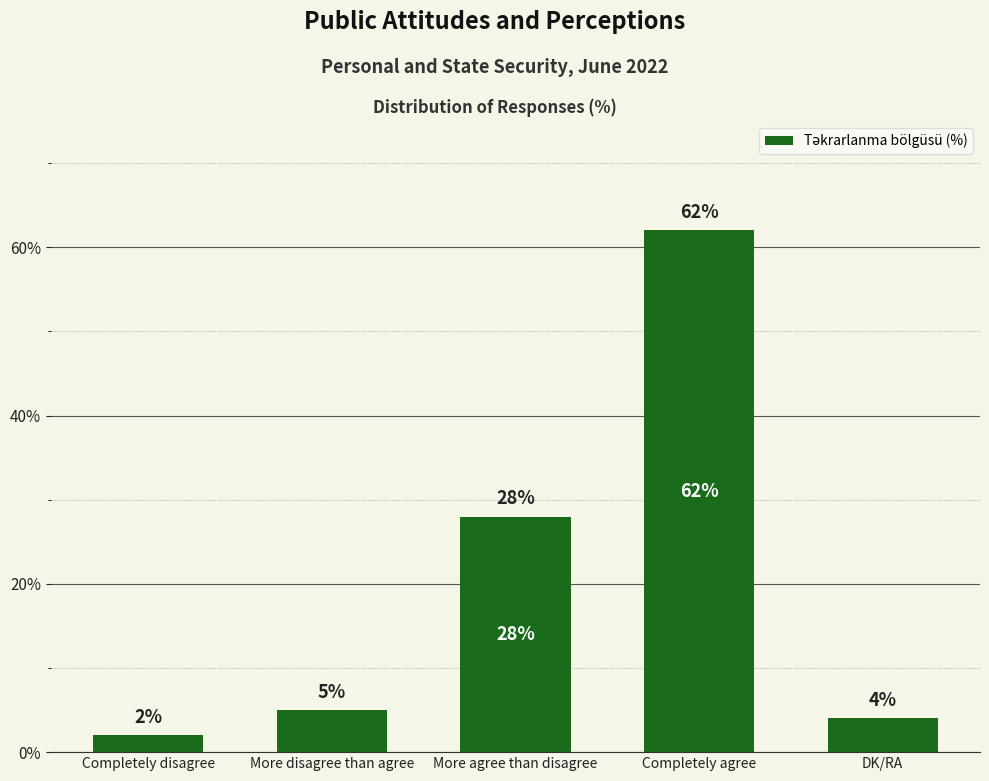

Reading right to left, extract all data points from this chart.

4	62	28	5	2